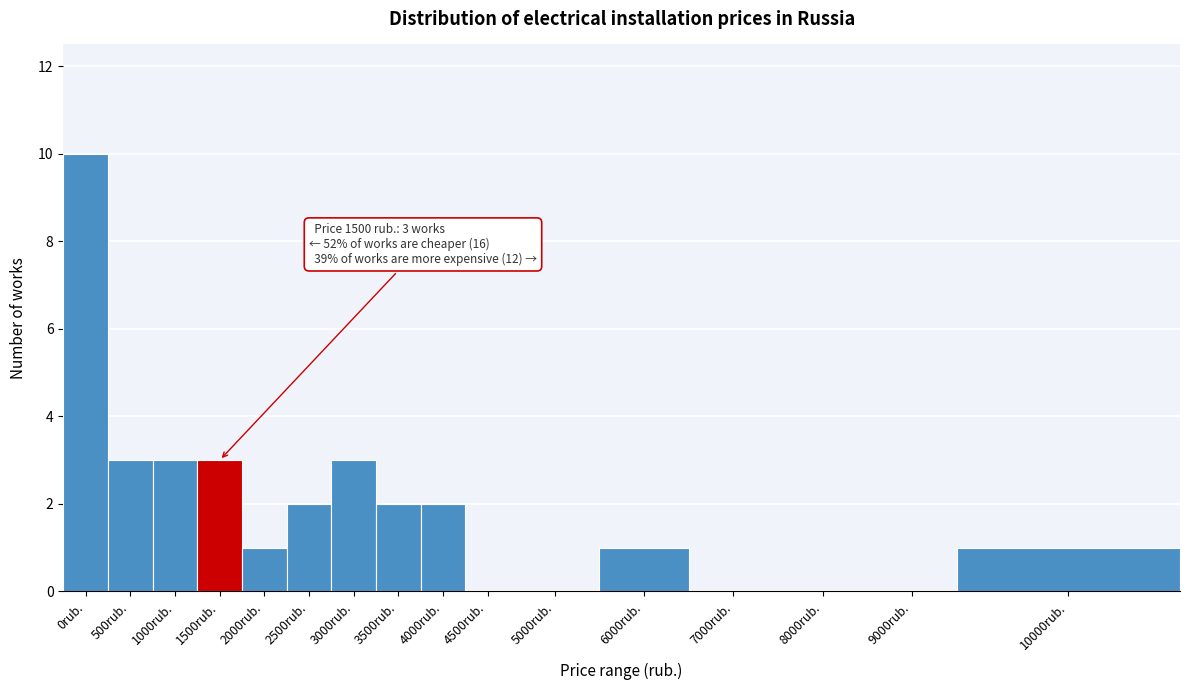

Reading right to left, list all the values displayed in this chart.

10000rub.=1	9000rub.=0	8000rub.=0	7000rub.=0	6000rub.=1	5000rub.=0	4500rub.=0	4000rub.=2	3500rub.=2	3000rub.=3	2500rub.=2	2000rub.=1	1500rub.=3	1000rub.=3	500rub.=3	0rub.=10